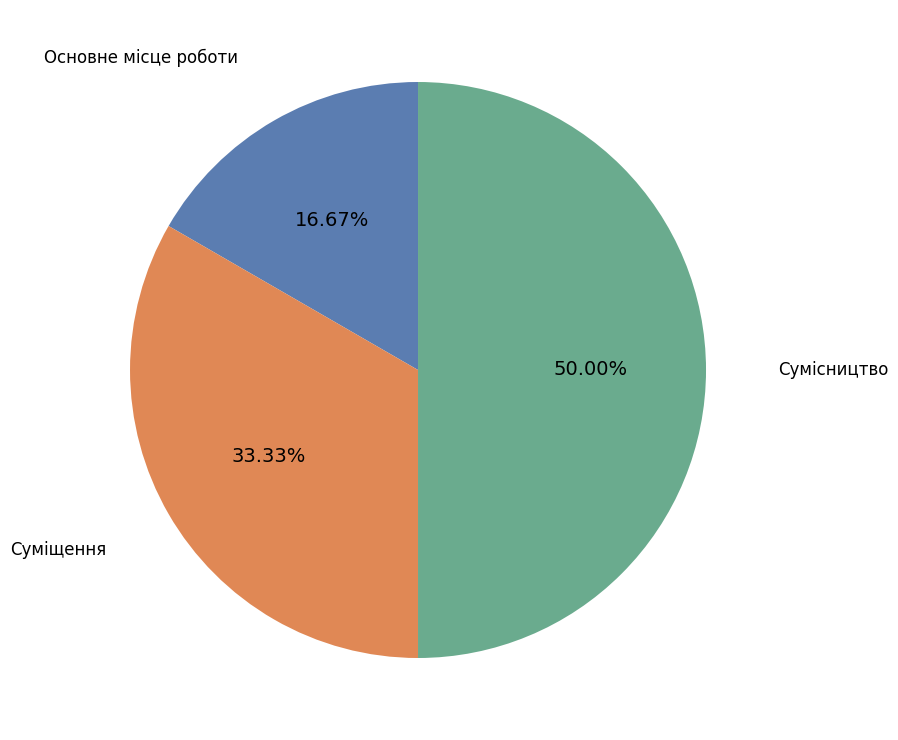

Rank the categories by value from highest to lowest.

Сумісництво, Суміщення, Основне місце роботи